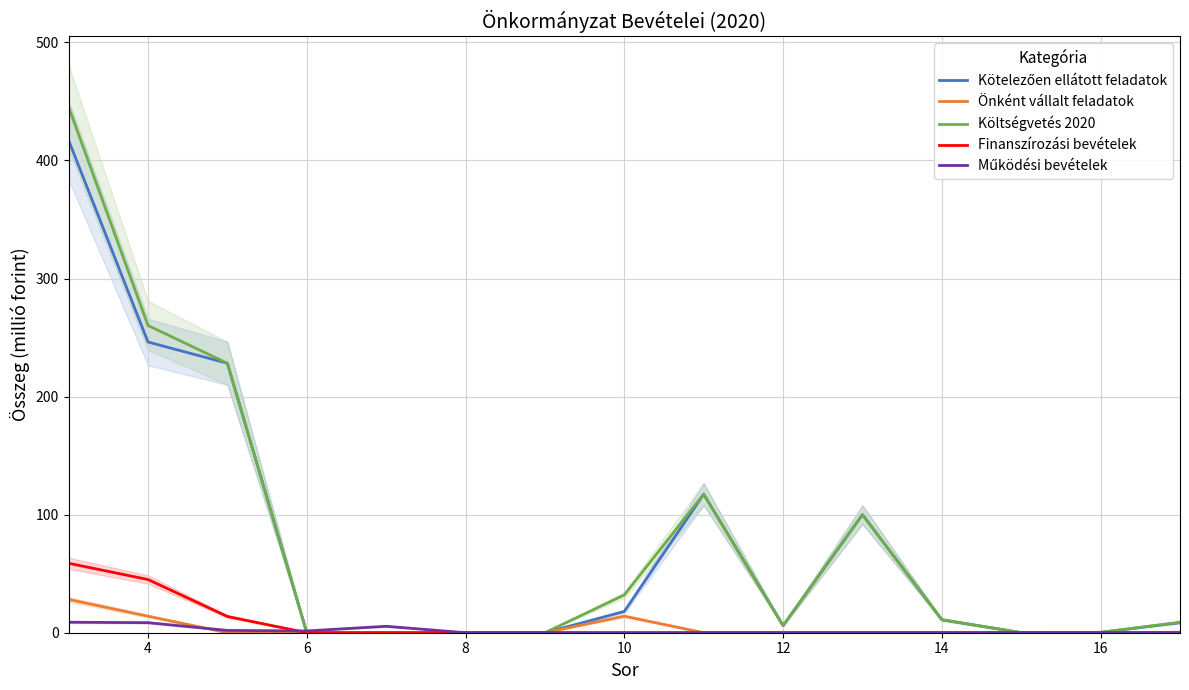

How many categories are shown in the chart?

15